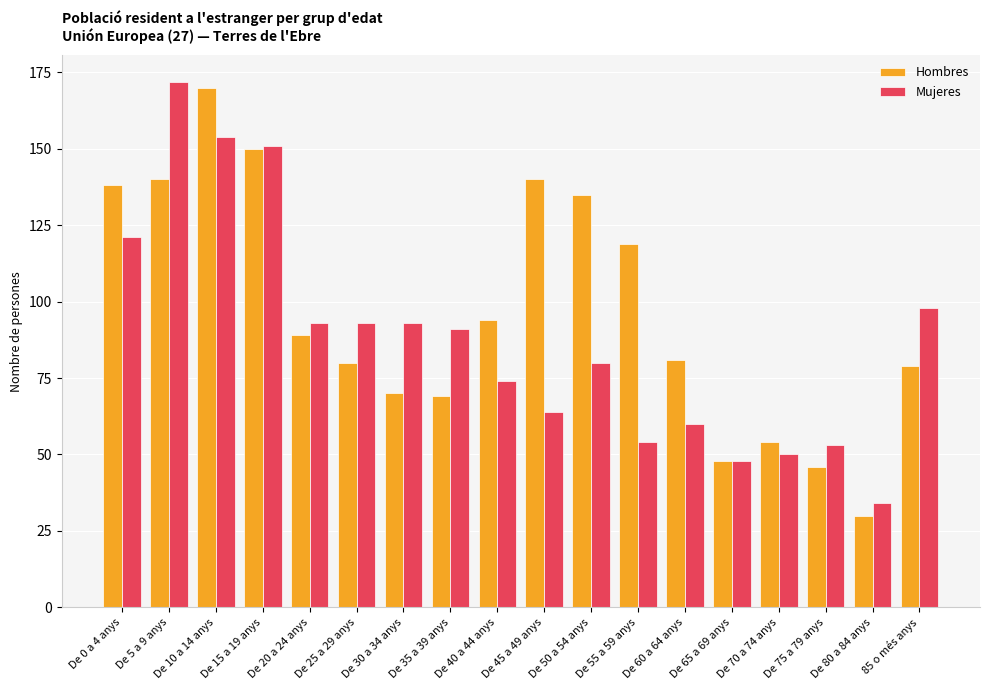

Does the chart contain stacked bars?

No